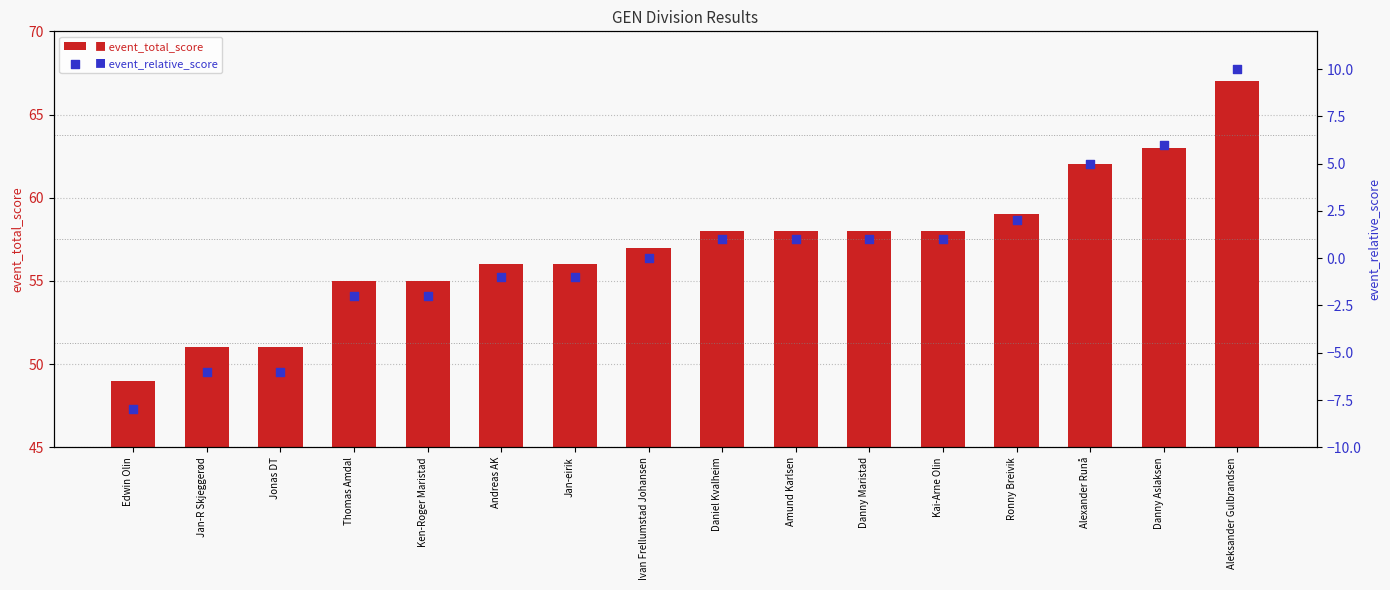

Which series has the largest total across all categories?

event_total_score